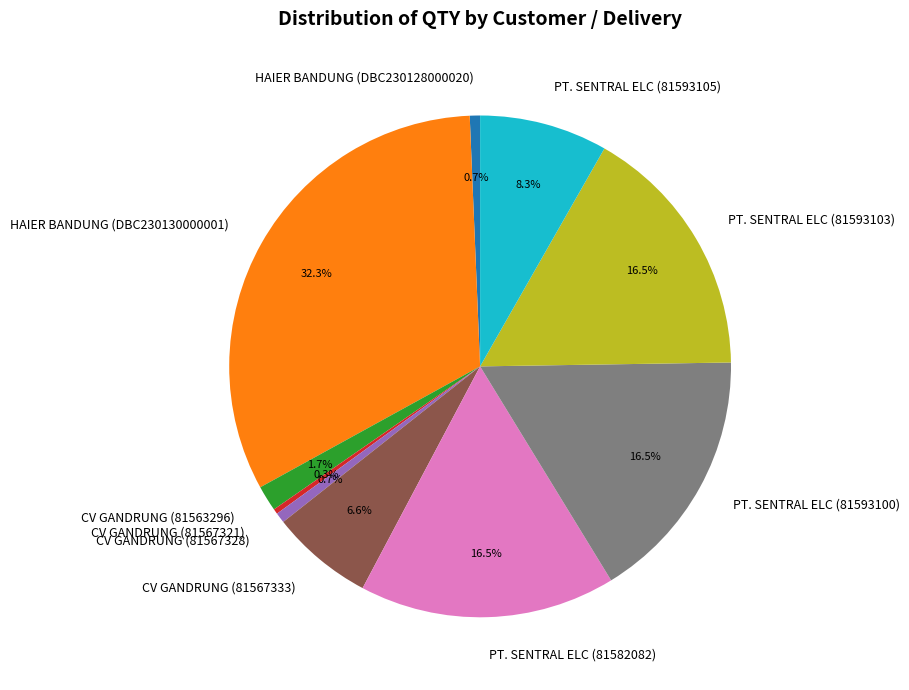

Between HAIER BANDUNG (DBC230128000020) and PT. SENTRAL ELC (81593105), which is larger?

PT. SENTRAL ELC (81593105)